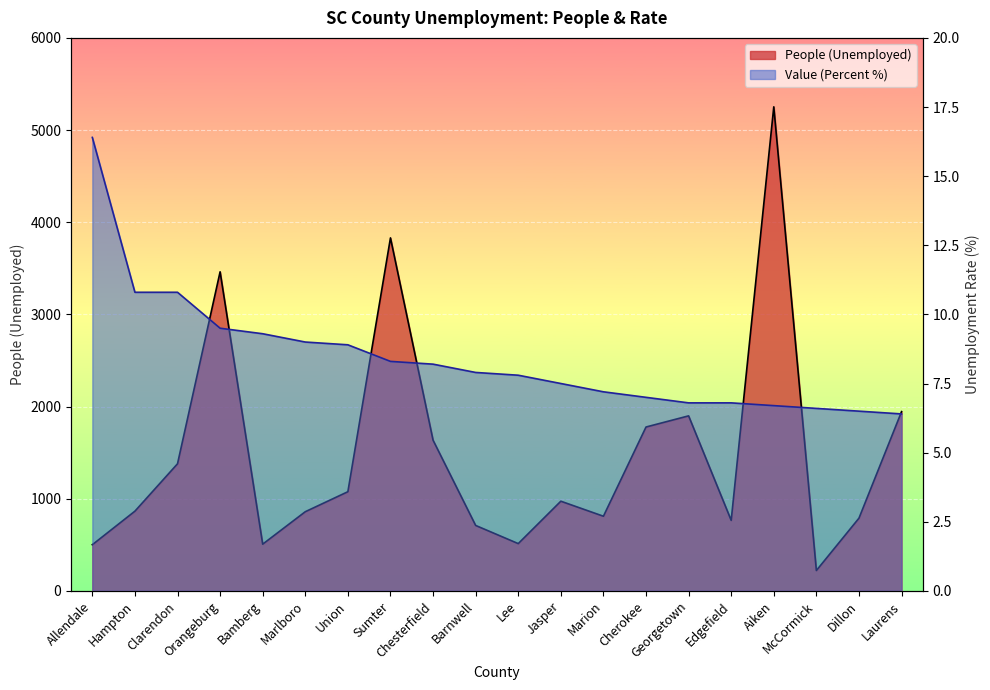

Where is Value (Percent) nearest to the value 11?

Hampton